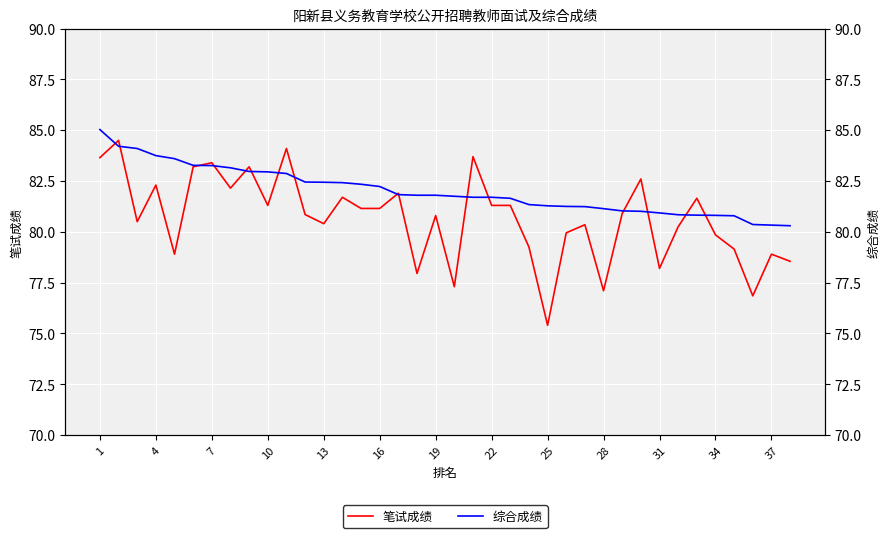

How many data points does each series have?

38